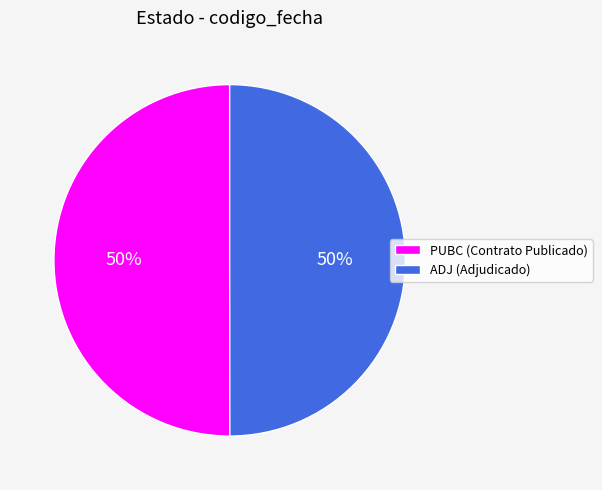

How many segments does this pie chart have?

2